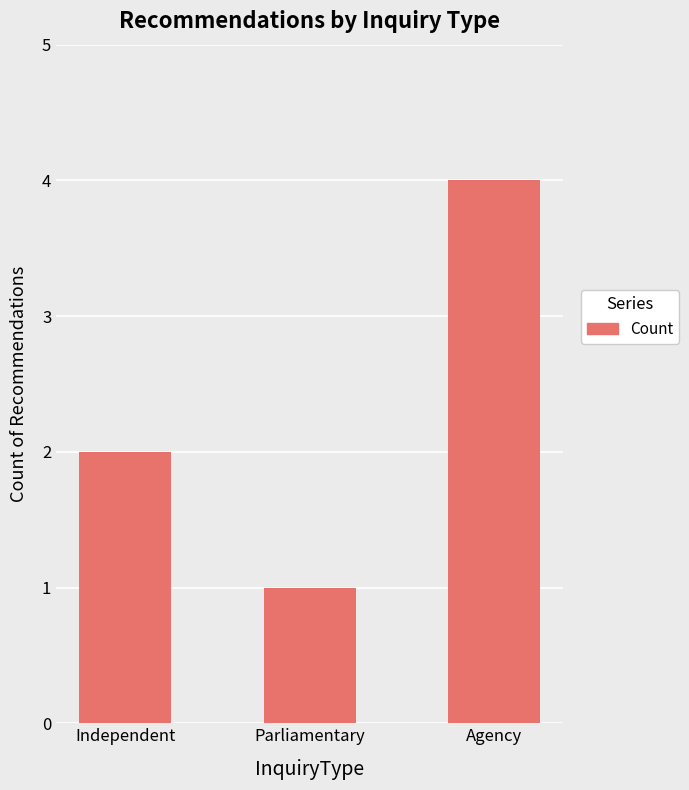

Between Agency and Independent, which is larger?

Agency